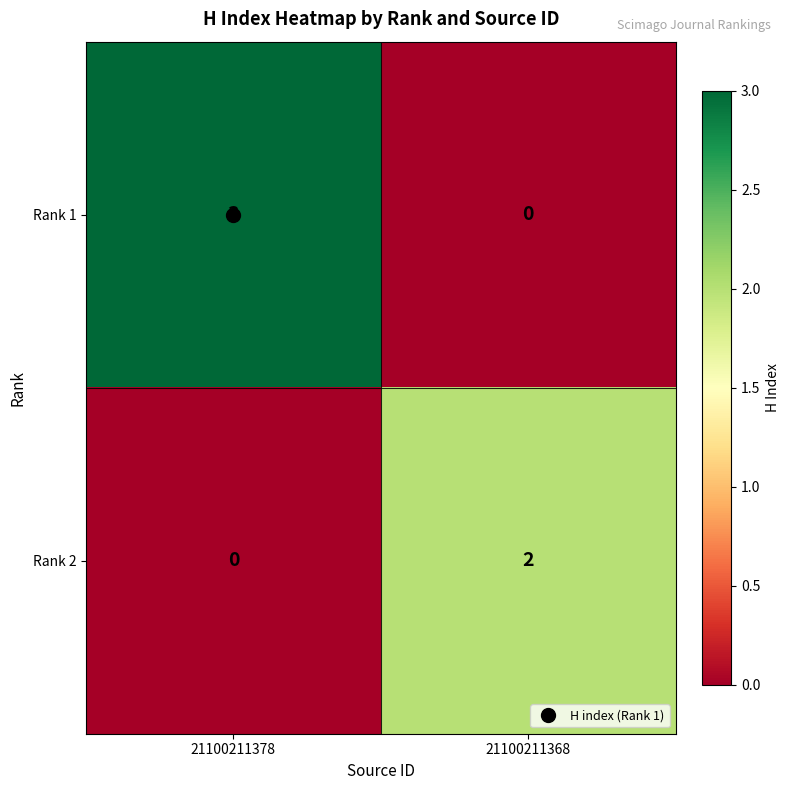

At which category is the sum across all series the highest?

21100211378